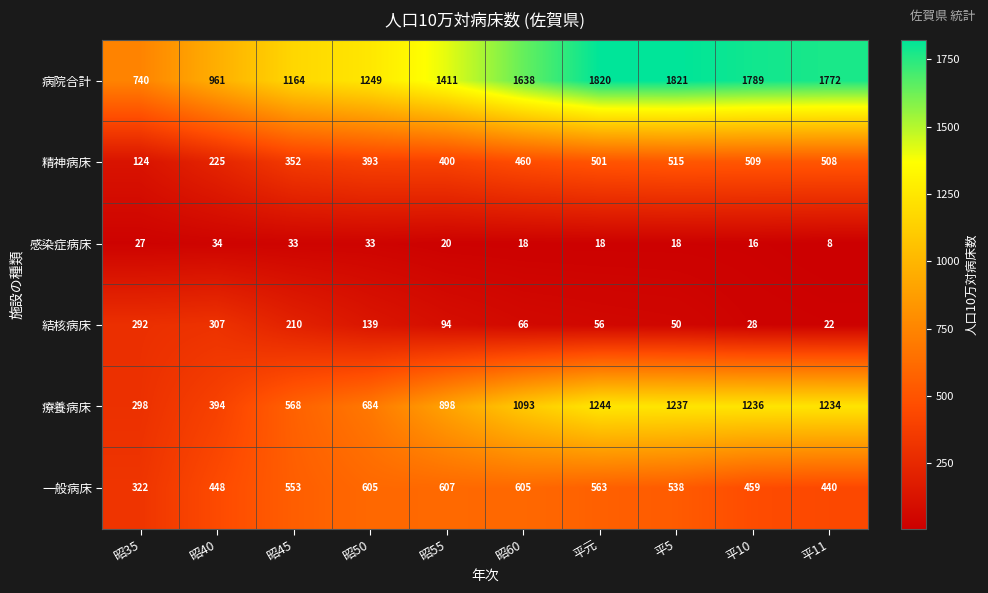

How many series are shown in this chart?

6